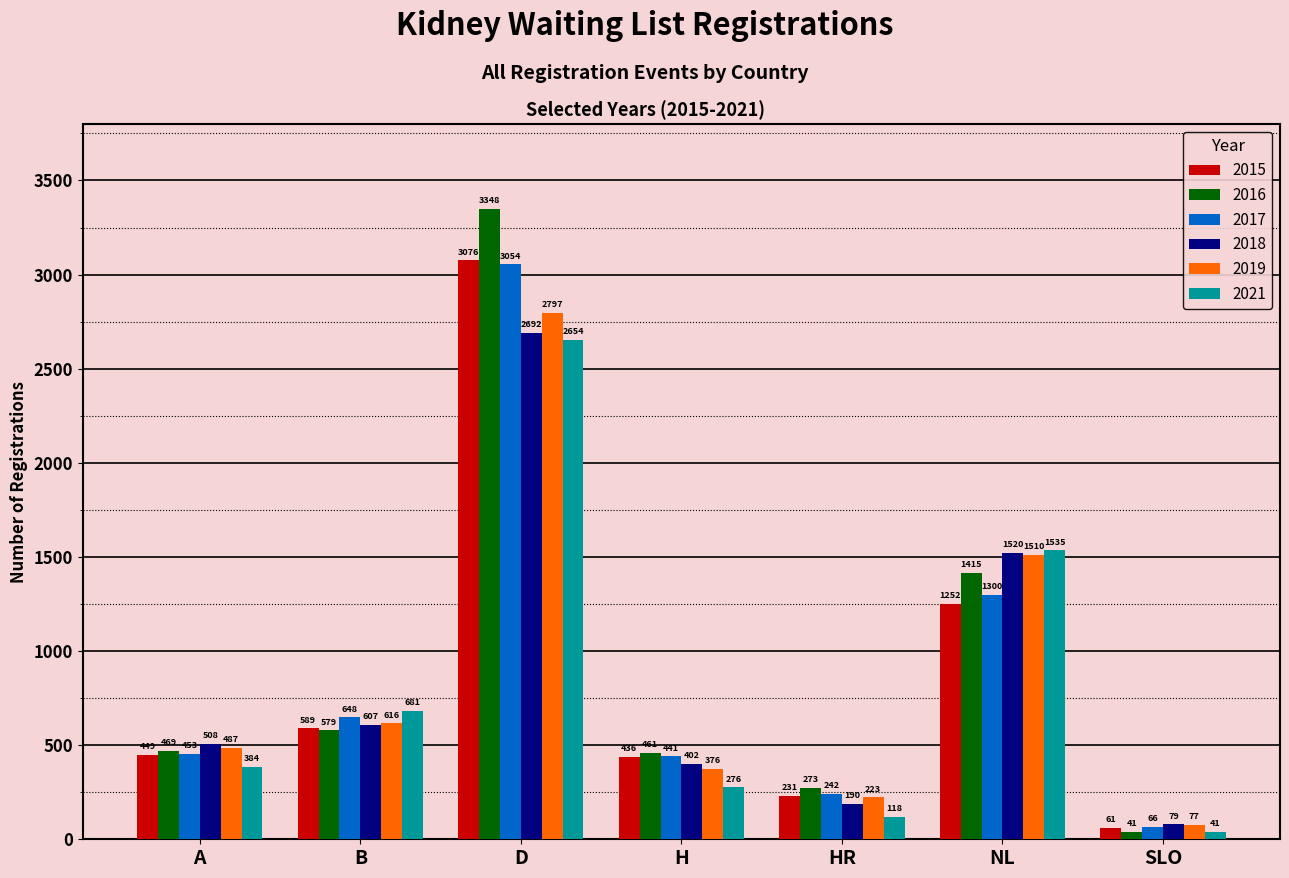

What are all the series names shown in the legend?

2015, 2016, 2017, 2018, 2019, 2021